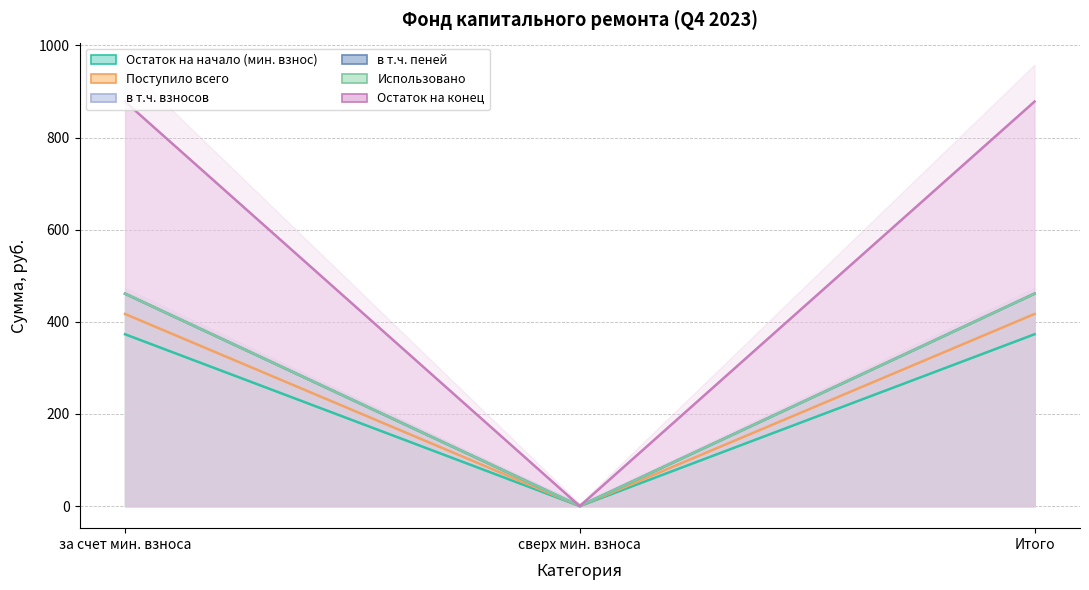

At how many categories does at least one series exceed 553?

2